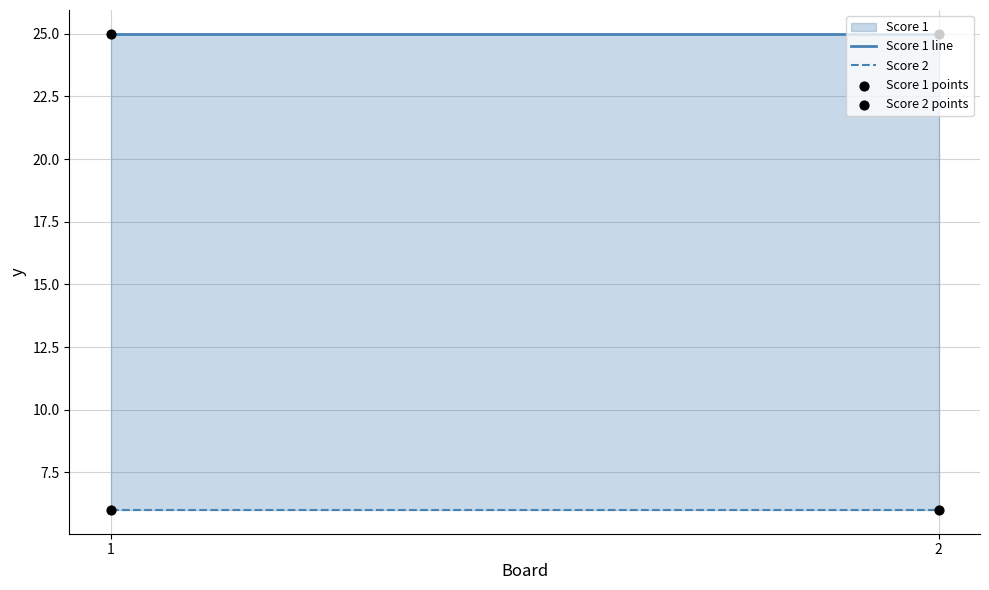

Is the value of Score 1 line at 2 greater than the value of Score 2 at 1?

Yes